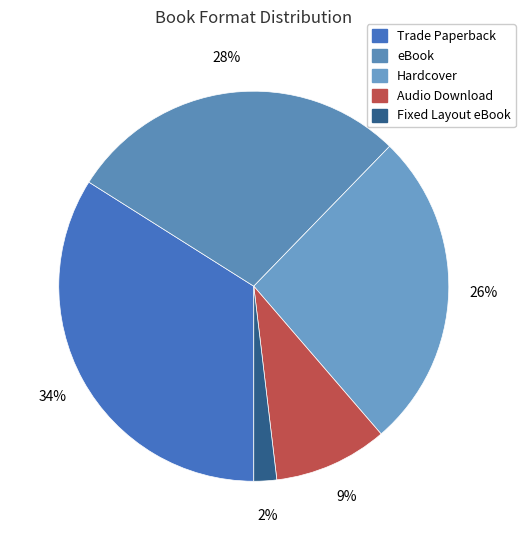

To the nearest percent, what percentage of the pie is Fixed Layout eBook?

2%